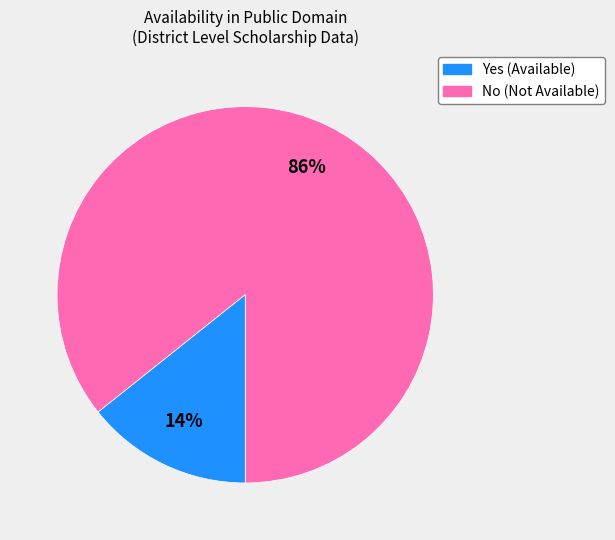

Is there a majority slice in this chart?

Yes